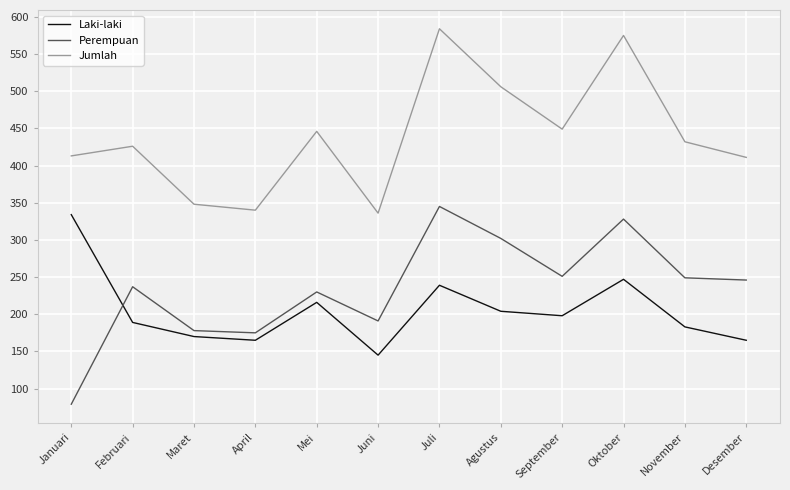

At which label is Jumlah closest to 460?

September